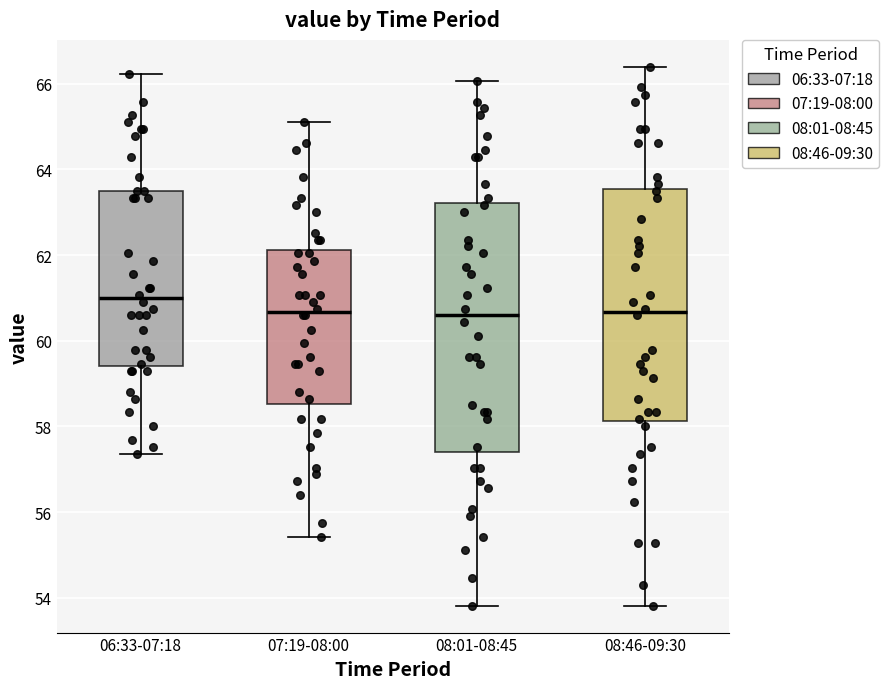

Where does the lower whisker of the box for 08:01-08:45 end on the y-axis? The values are not printed on the chart, so give them approximately, as read against the axis.

53.8